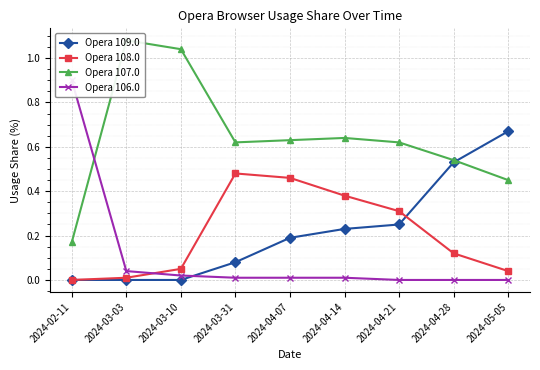

Is it true that Opera 109.0 equals 0.2 at 2024-04-14?

True